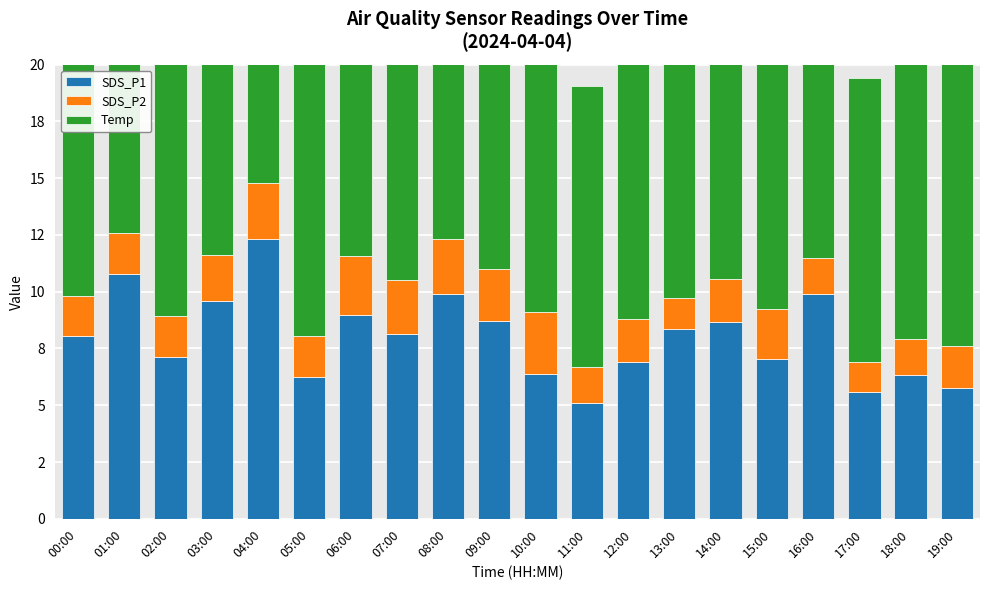

Which series changed the most between 03:00 and 10:00?

SDS_P1